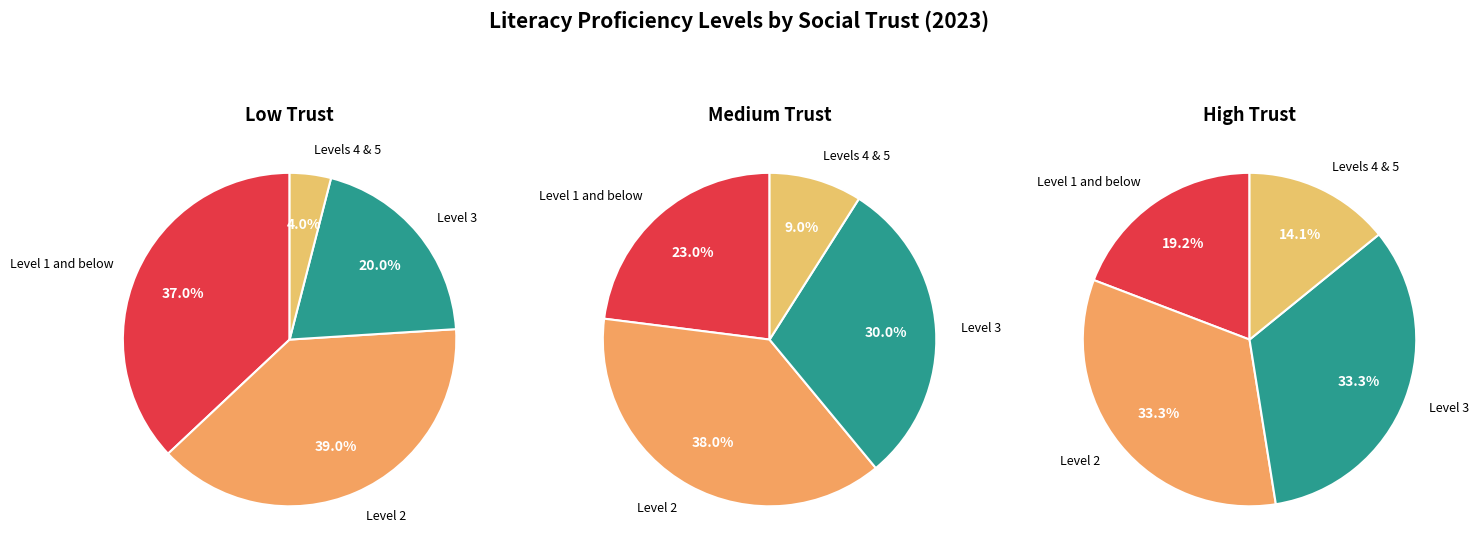

To the nearest percent, what is the difference between the Levels 4 & 5 and Level 2 slice percentages?

29%